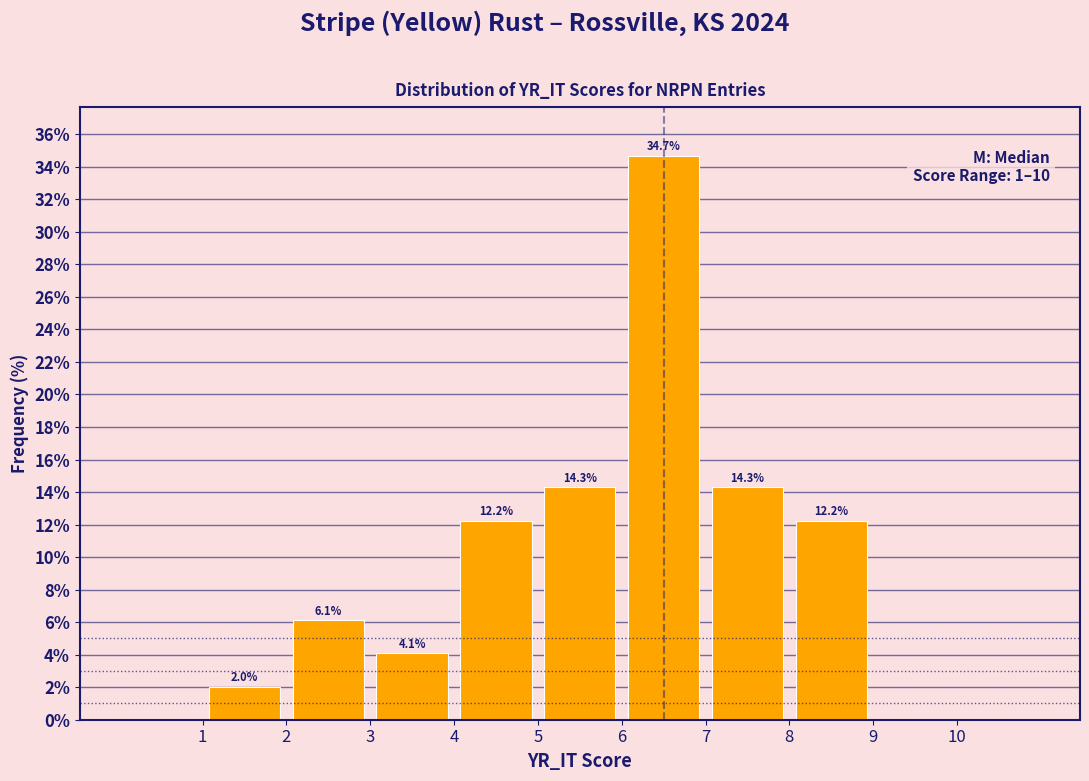

Which range on the x-axis has the tallest bar?

6 to 7